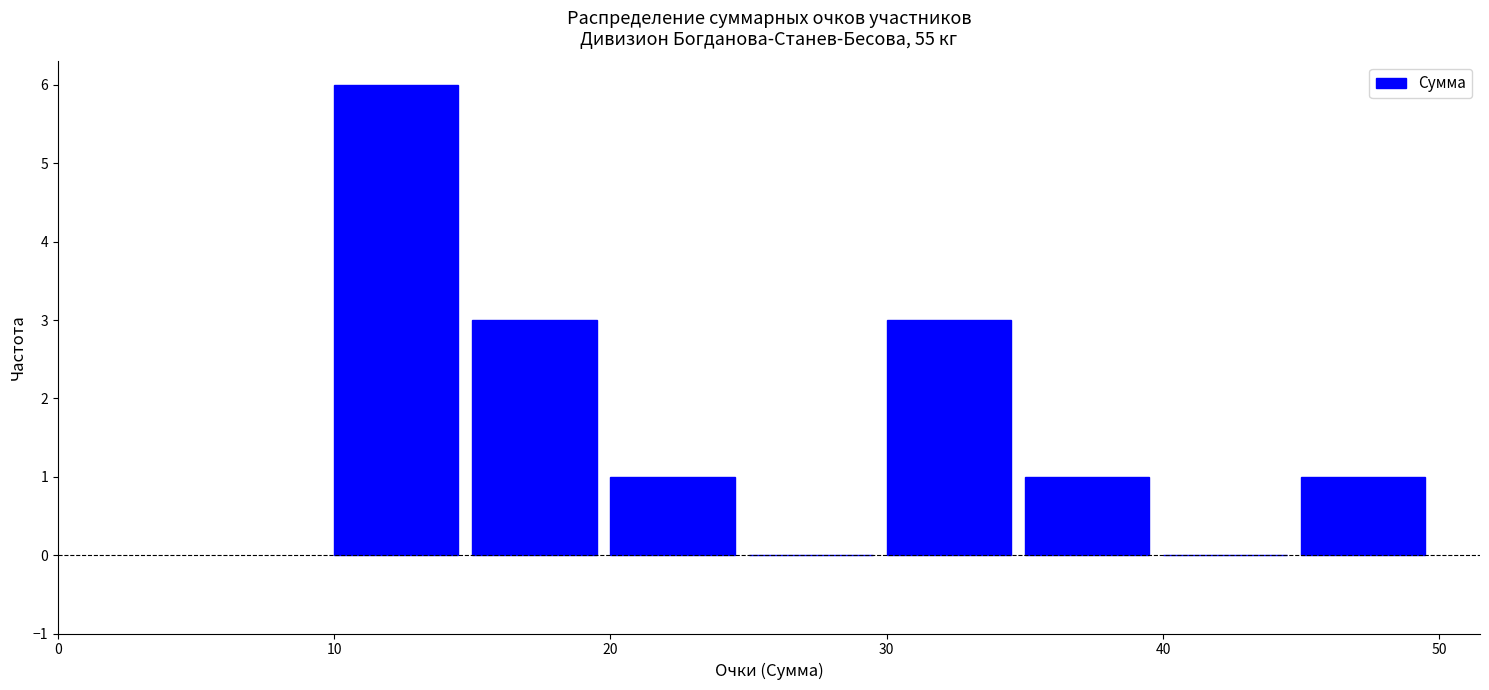

Reading left to right, transcribe this chart: for each bar, give the range it covers on the x-axis and its height. The values are not printed on the chart, so give them approximately, as read against the axis.

10 to 15: 6
15 to 20: 3
20 to 25: 1
25 to 30: 0
30 to 35: 3
35 to 40: 1
40 to 45: 0
45 to 50: 1